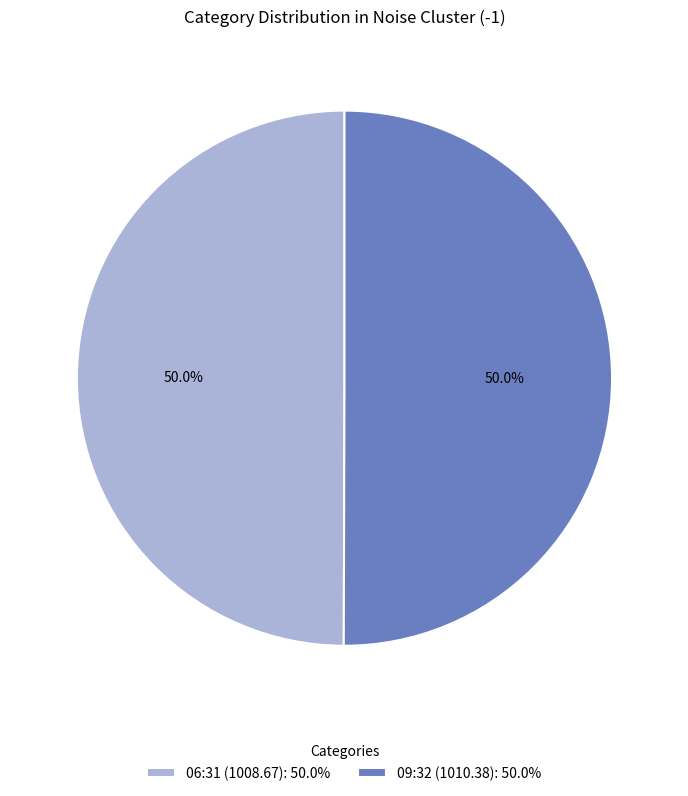

What is the ratio of the value at 09:32 (1010.38): 50.0% to the value at 06:31 (1008.67): 50.0%?

1.0